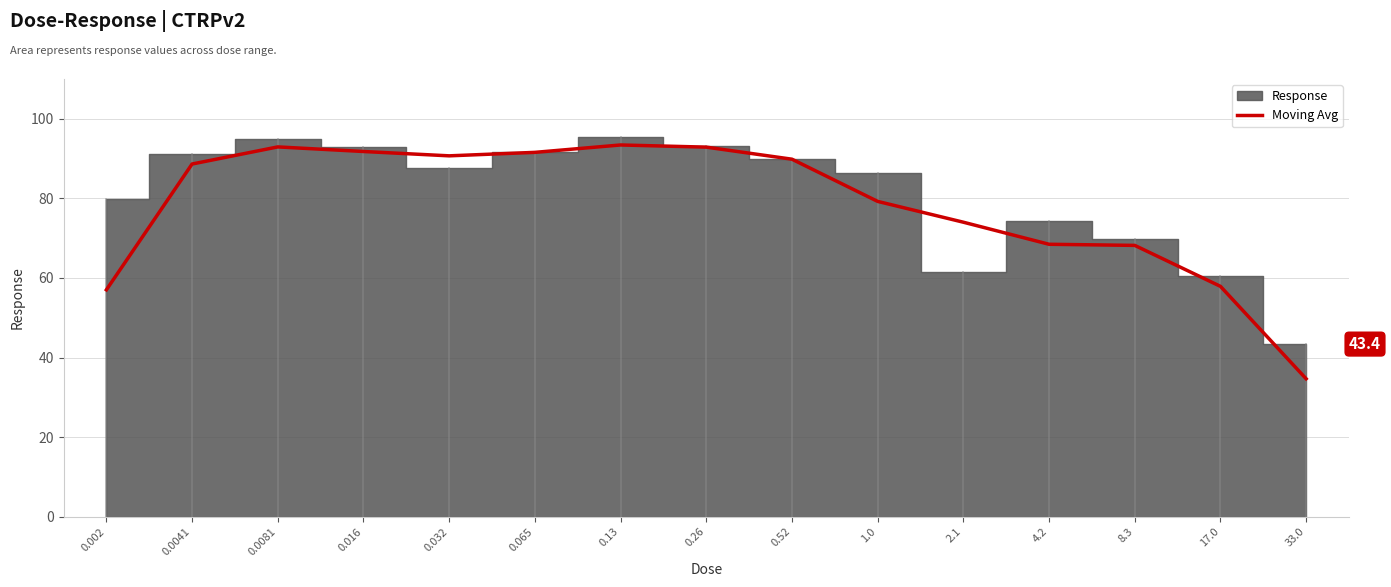

Approximately how many times larger is the value at 0.032 compared to 0.0081?

1.0